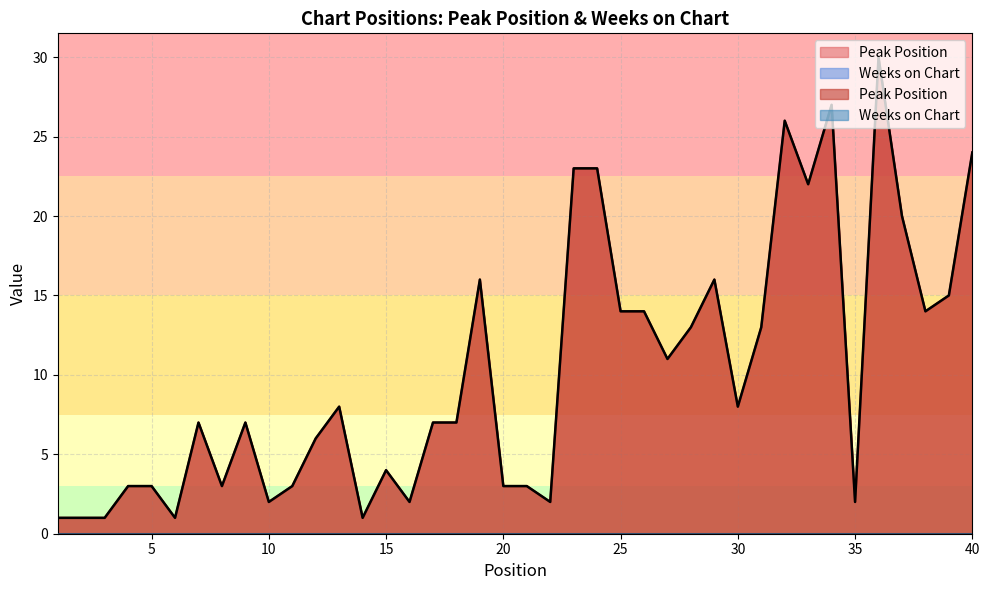

How many categories are shown in the chart?

40